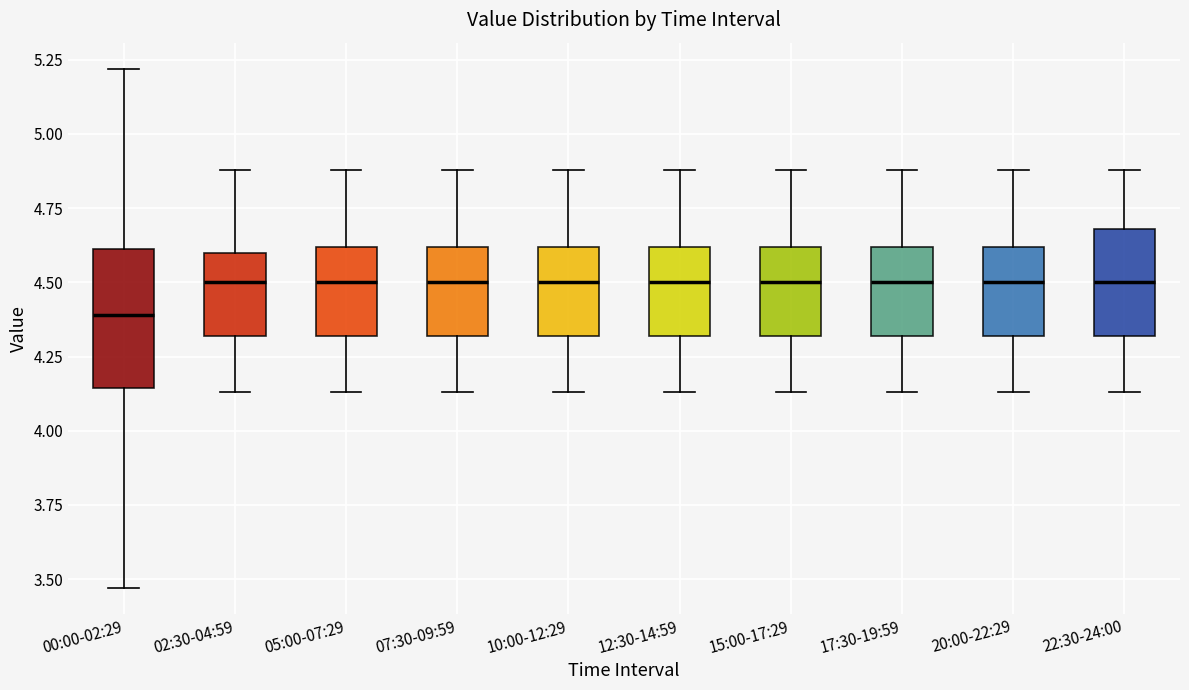

Where does the median line of the box for 15:00-17:29 sit on the y-axis? The values are not printed on the chart, so give them approximately, as read against the axis.

4.50